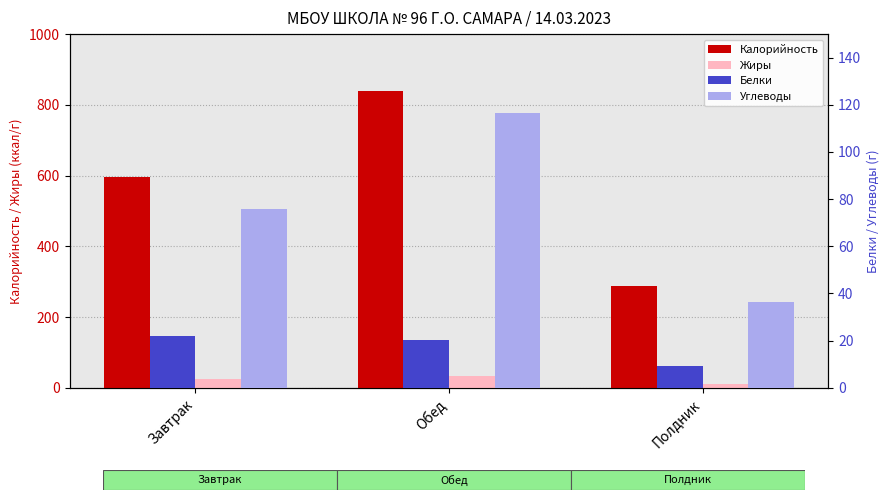

List the labels in order of Калорийность value, largest first.

Обед, Завтрак, Полдник